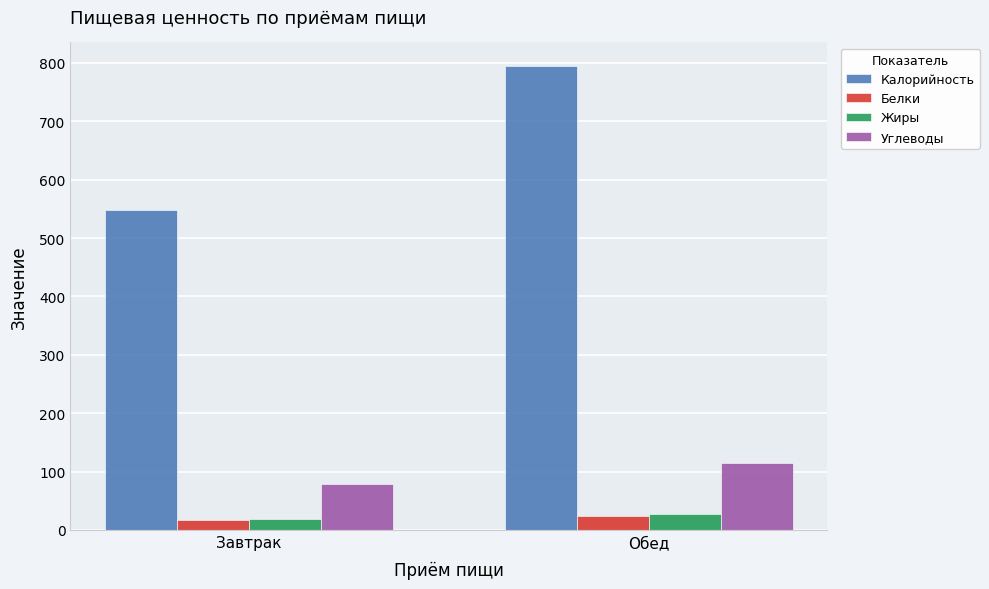

Is the value of Углеводы at Завтрак greater than the value of Белки at Завтрак?

Yes